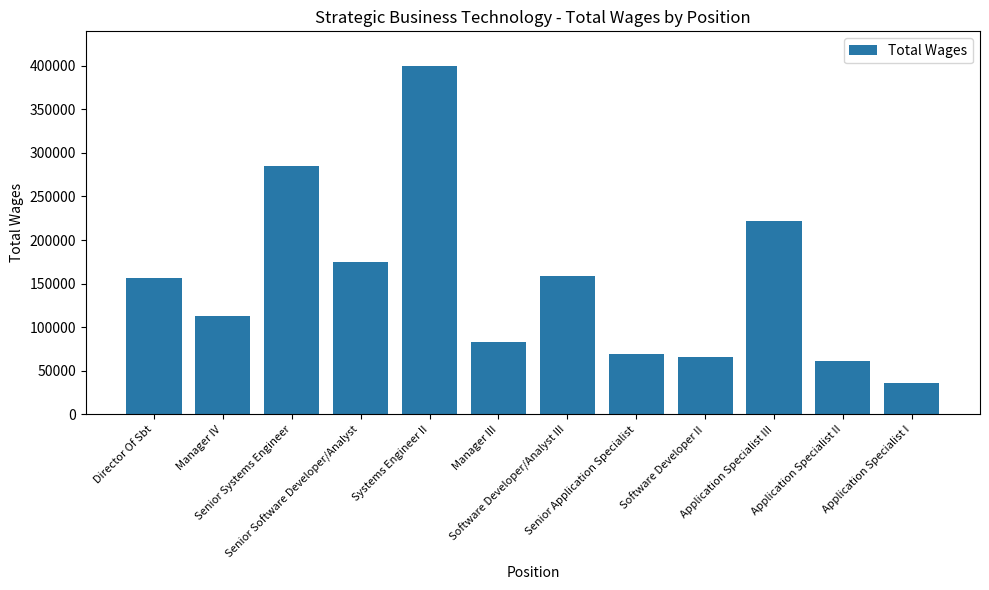

Reading left to right, what are all the values shown in this chart?

156839	113315	284832	174605	399469	82498	159110	68888	65739	221765	60846	36456